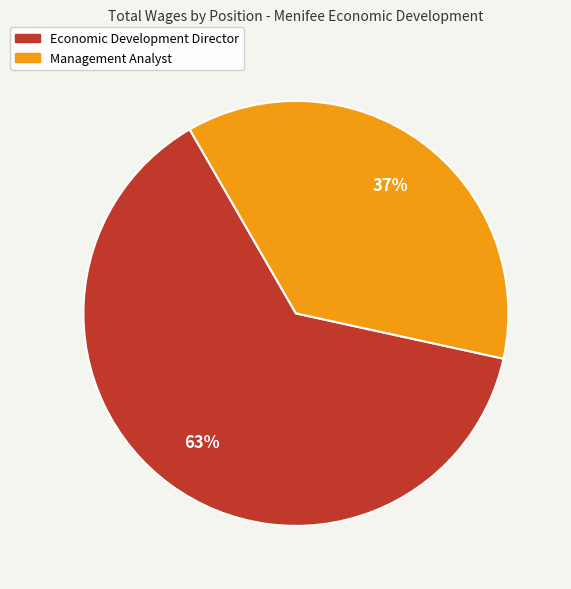

Is there any slice that represents more than half of the pie?

Yes